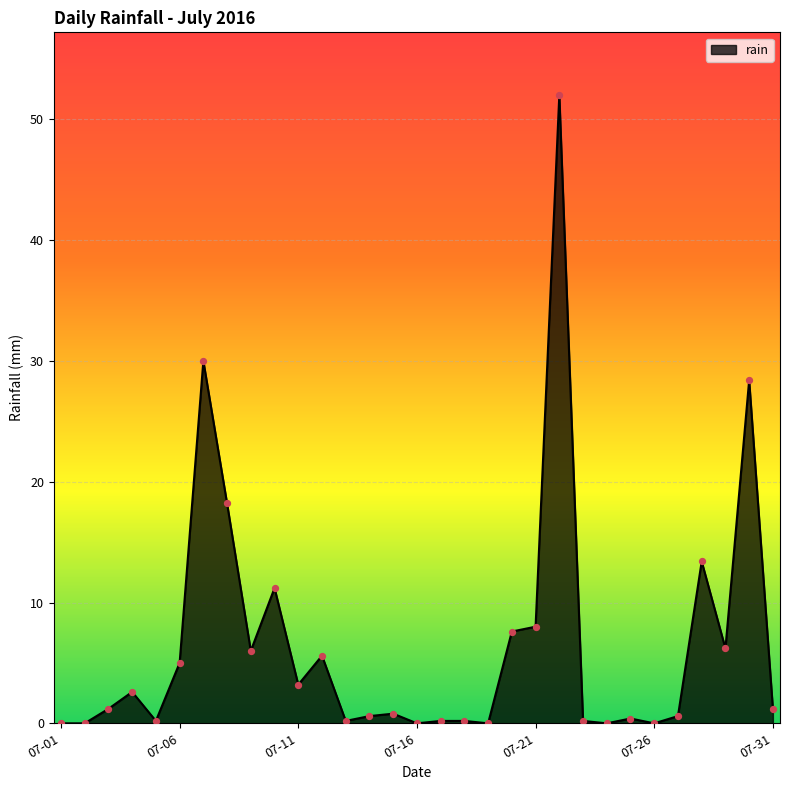

What is the difference between the maximum and minimum values?

52.0